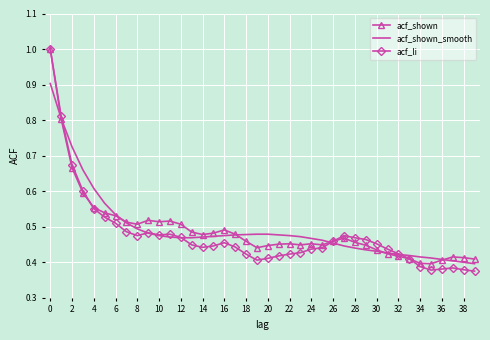

What is the maximum value for acf_shown_smooth?

0.9